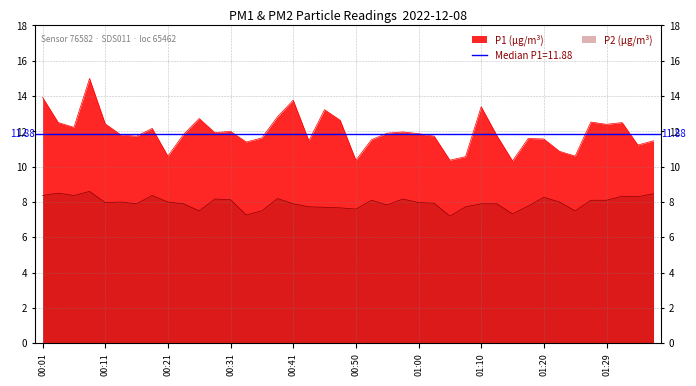

What is the sum of all P1 values?

478.4